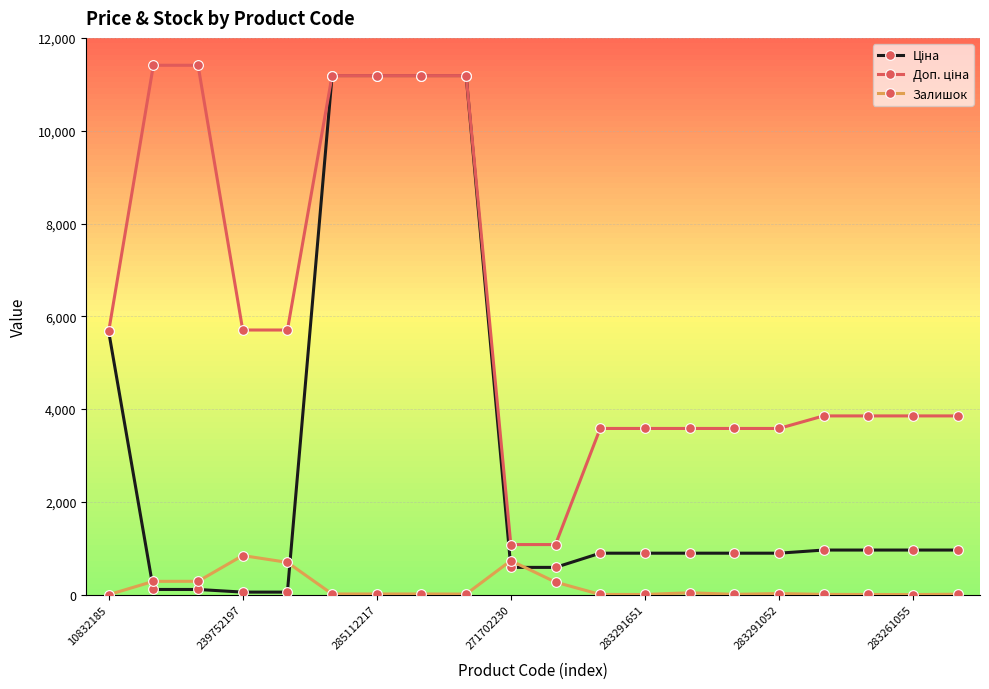

At how many categories does at least one series exceed 6894?

6